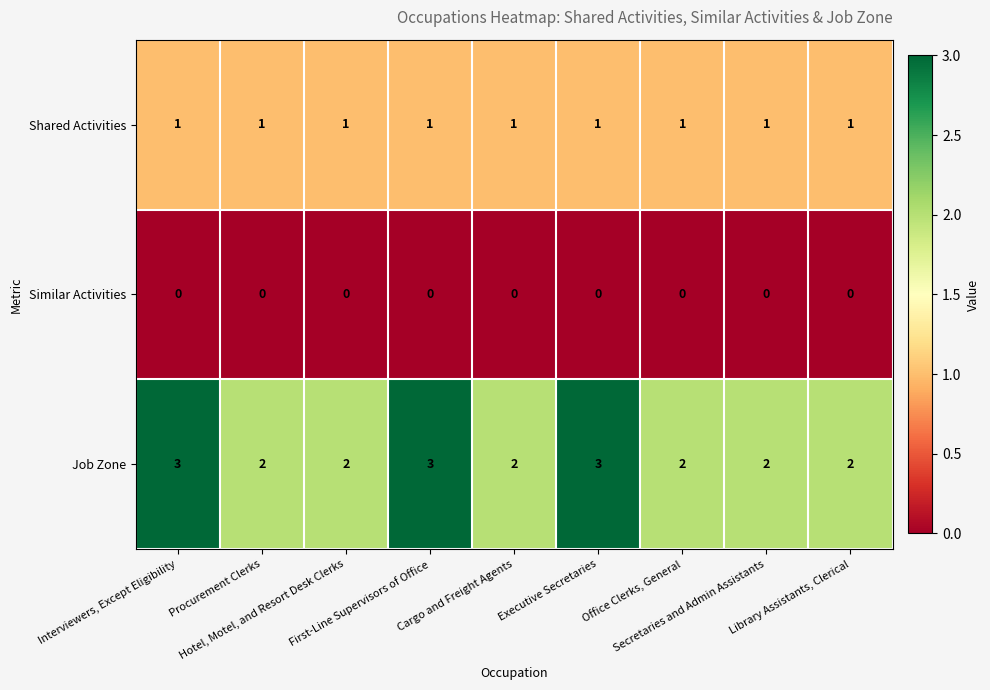

What is the maximum value shown in the chart?

3